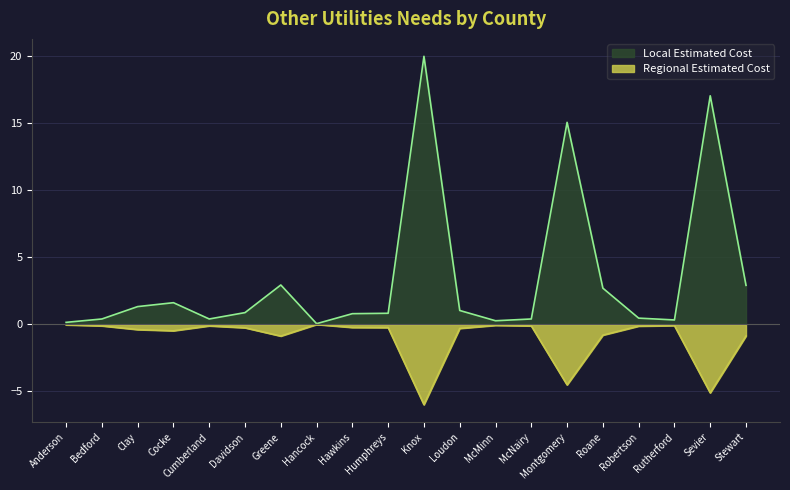

Is it true that the value at Roane is 3.8?

False